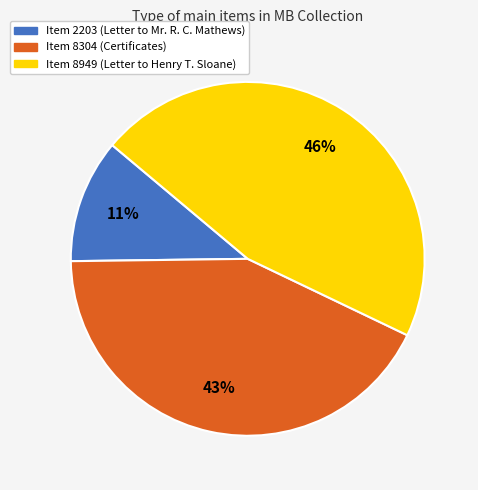

Combined, do Item 8949 (Letter to Henry T. Sloane) and Item 2203 (Letter to Mr. R. C. Mathews) account for over 50%?

Yes